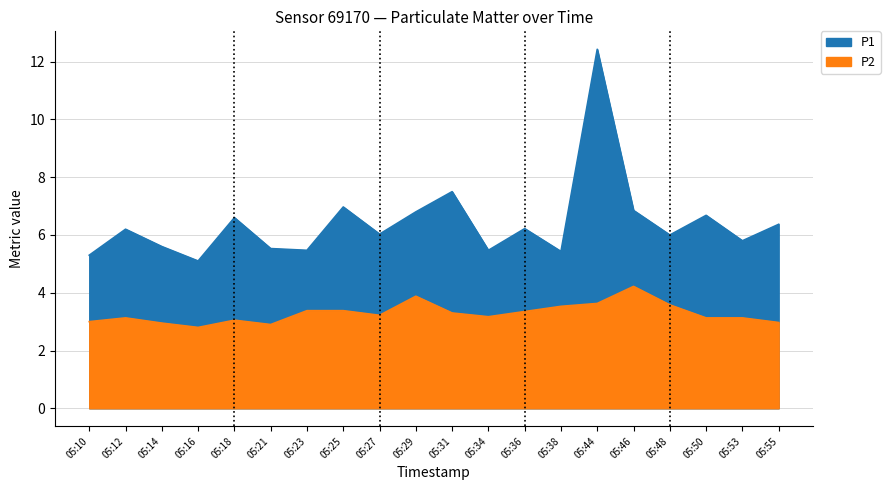

The value of P2 at 05:12 is 2.1. True or false?

False